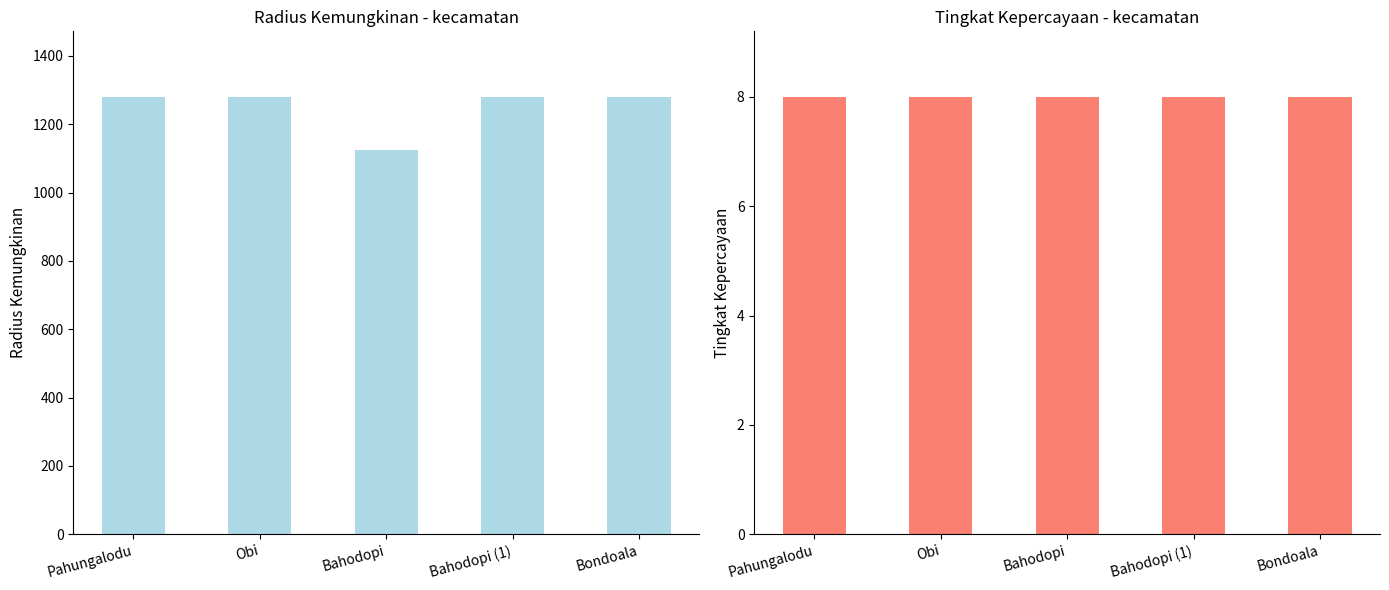

How many series are shown in this chart?

2